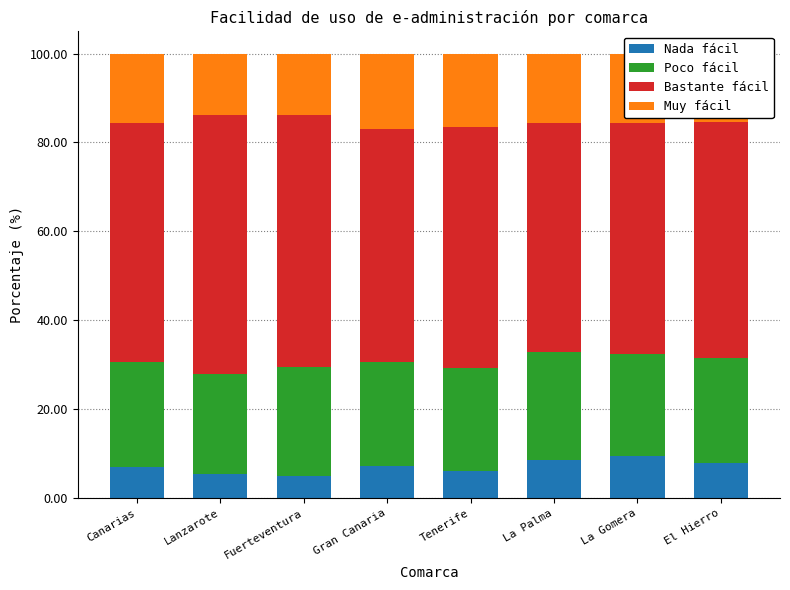

What is the total value across all series at La Palma?

100.0